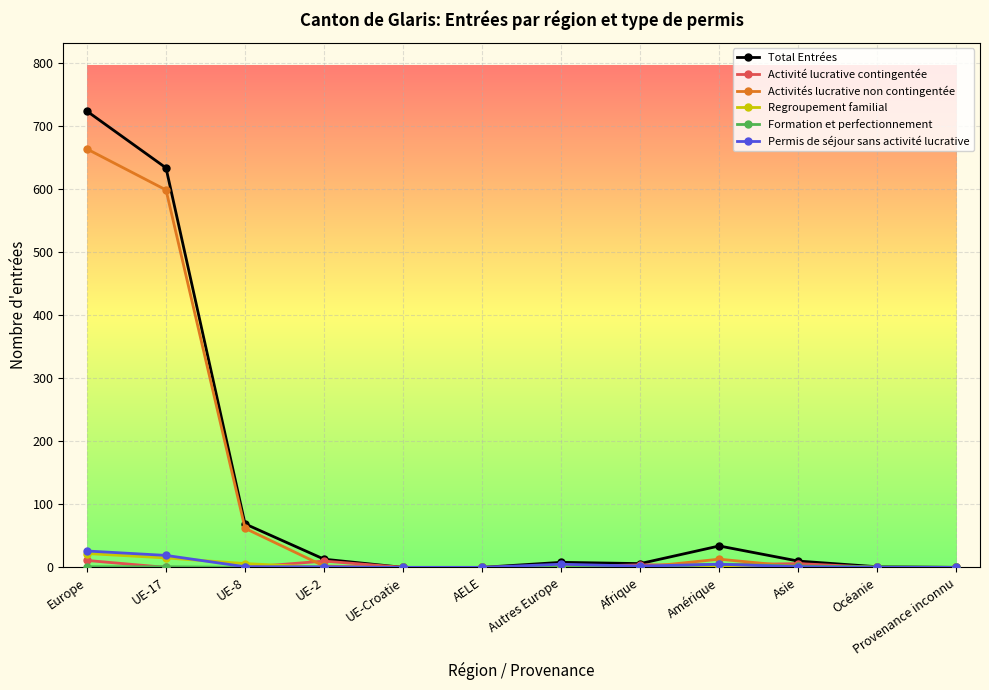

Read the Regroupement familial value at UE-8.

6